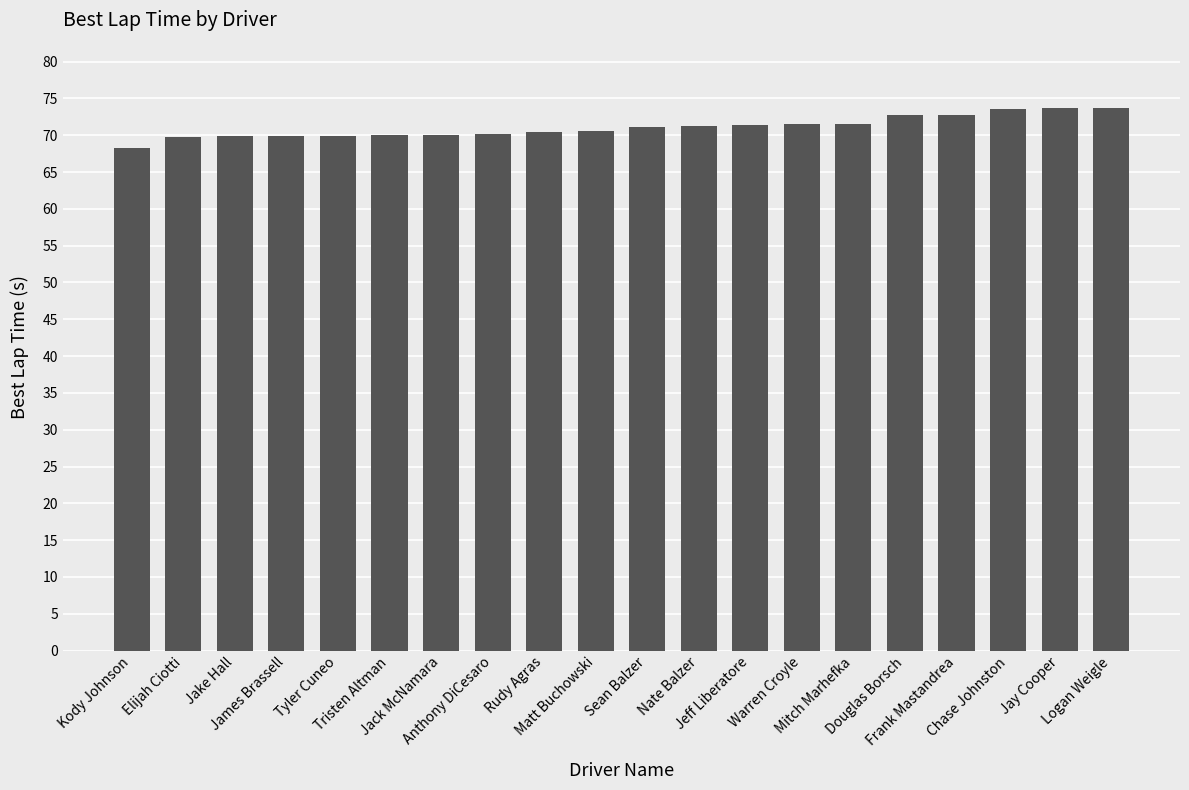

What is the difference between the maximum and minimum values?

5.5